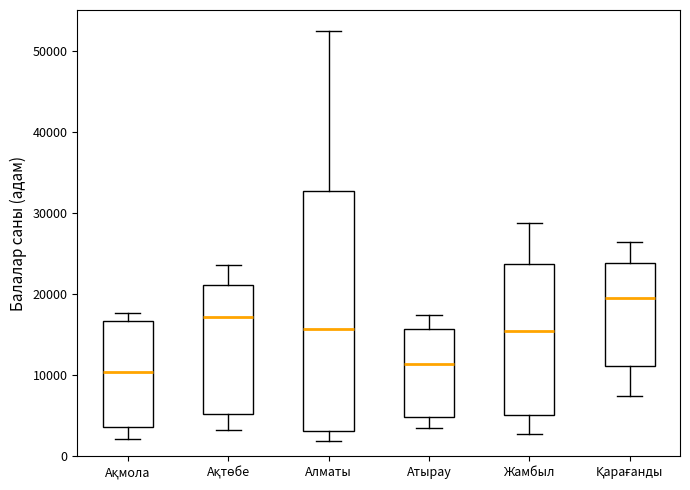

Which box's median line is the highest?

Қарағанды